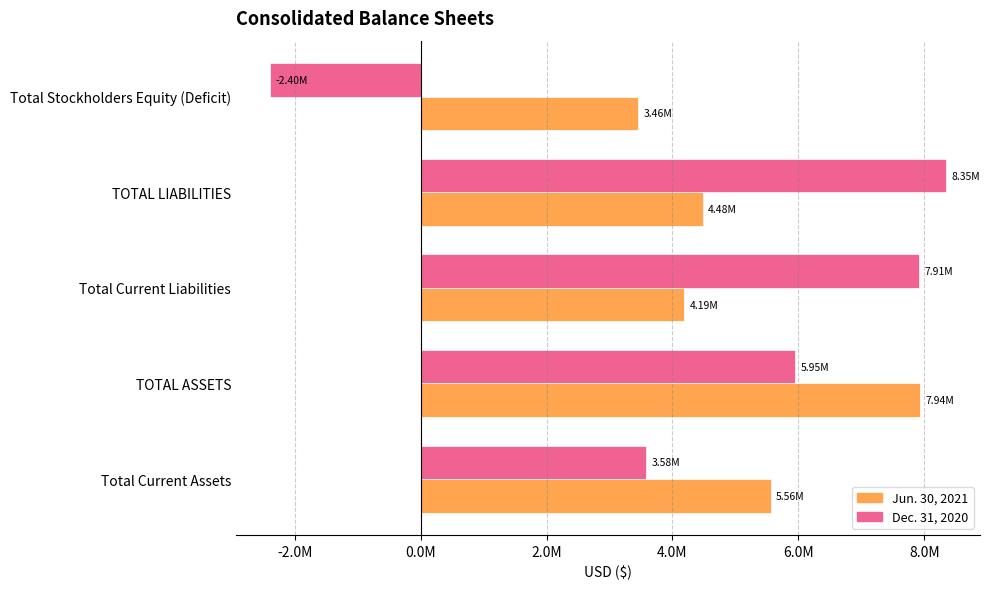

At which label does Jun. 30, 2021 reach its minimum?

Total Stockholders Equity (Deficit)